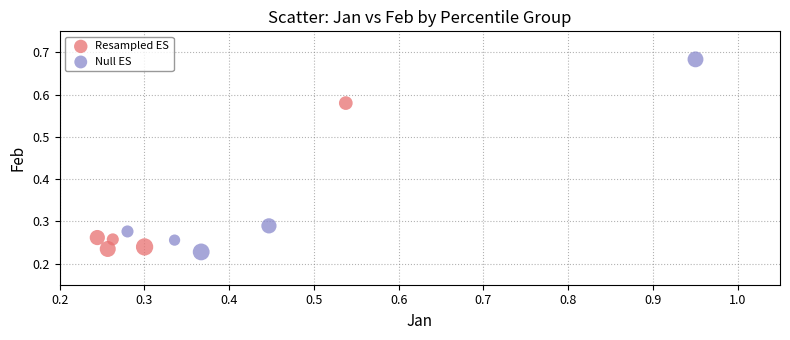

Which series has the widest spread of Y values?

Null ES